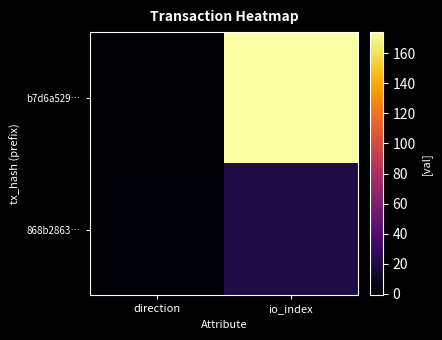

Rank the series at direction from lowest to highest value.

b7d6a529…, 868b2863…